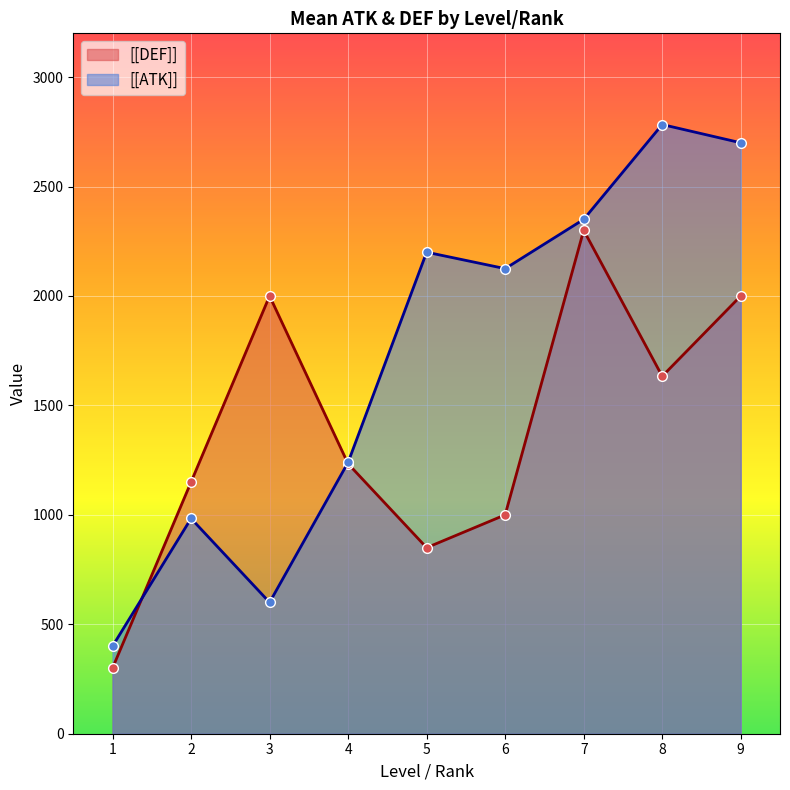

How many lines are shown in the chart?

2